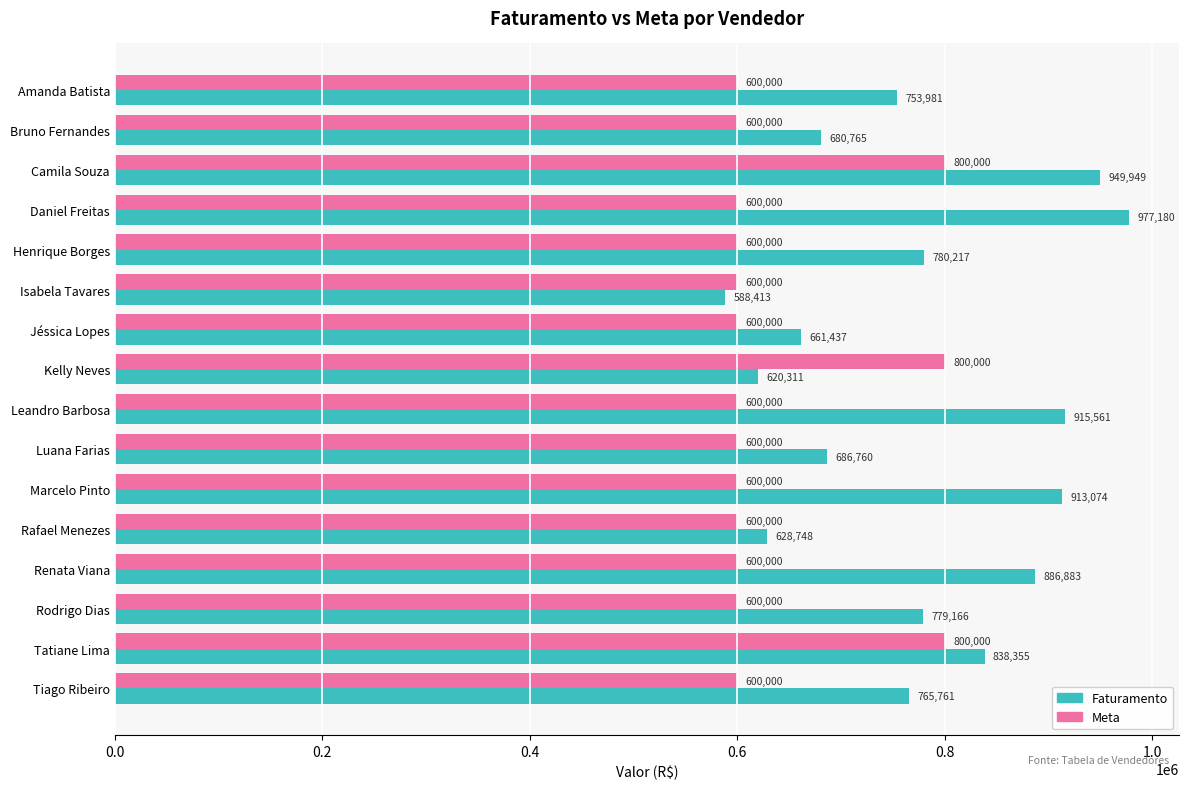

Which series has the widest spread of values?

Faturamento